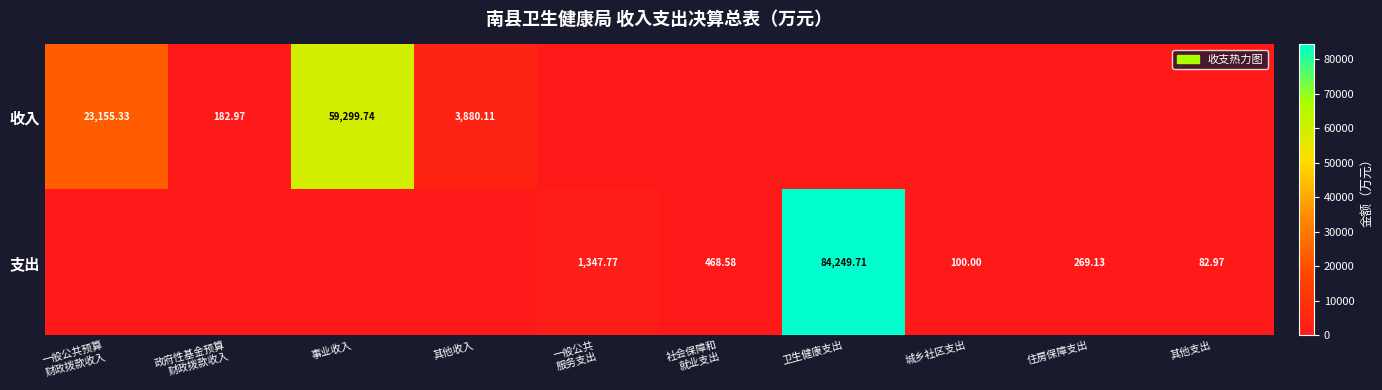

How many series are shown in this chart?

2